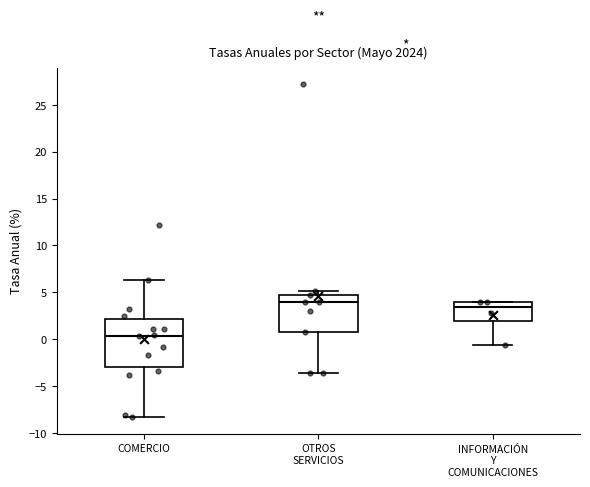

Reading left to right, read every box against the y-axis: the position of its median line, the range the box covers, and the ends of its whiskers. The values are not printed on the chart, so give them approximately, as read against the axis.

COMERCIO: median 0.5, box -3.0 to 2.0, whiskers -8.5 to 6.5
OTROS SERVICIOS: median 4.0, box 1.0 to 4.5, whiskers -3.5 to 5.0
INFORMACIÓN Y COMUNICACIONES: median 3.5, box 2.0 to 4.0, whiskers -0.5 to 4.0